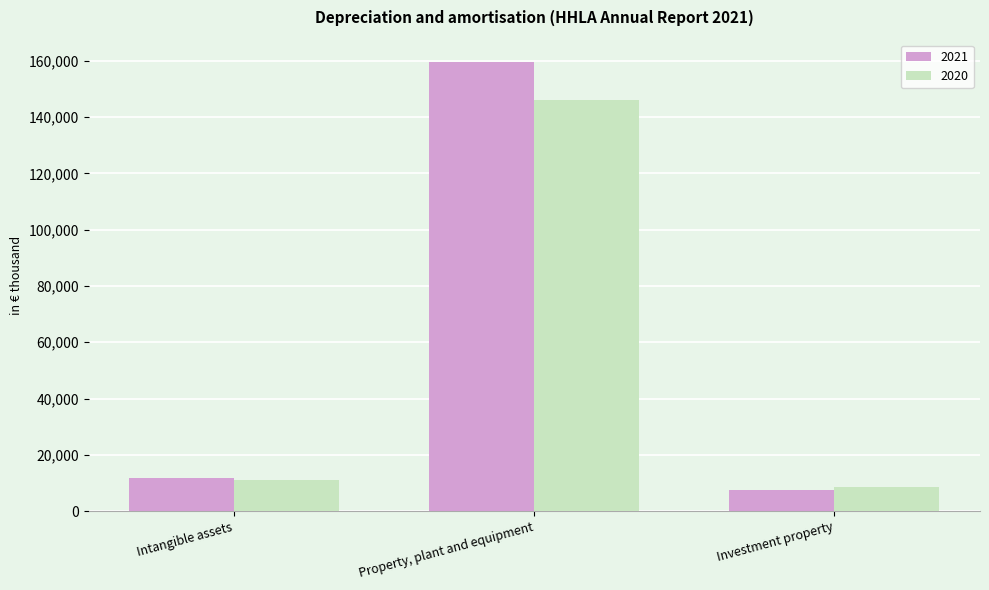

Read the 2020 value at Intangible assets, to the nearest 100.

11200